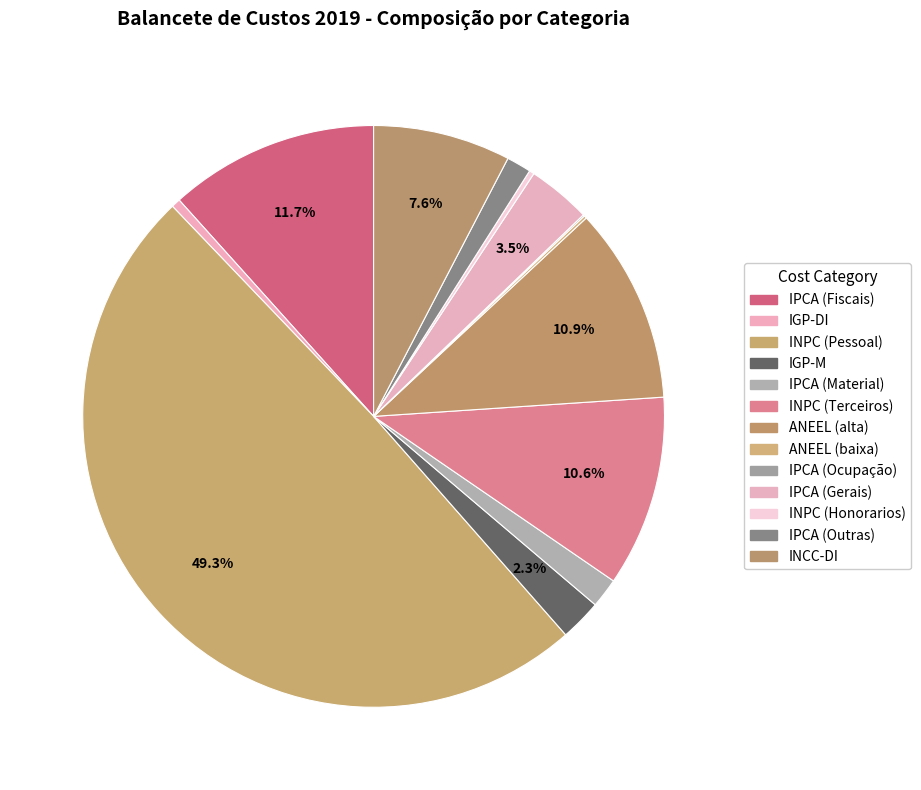

Is ANEEL (alta) the majority of the pie?

No